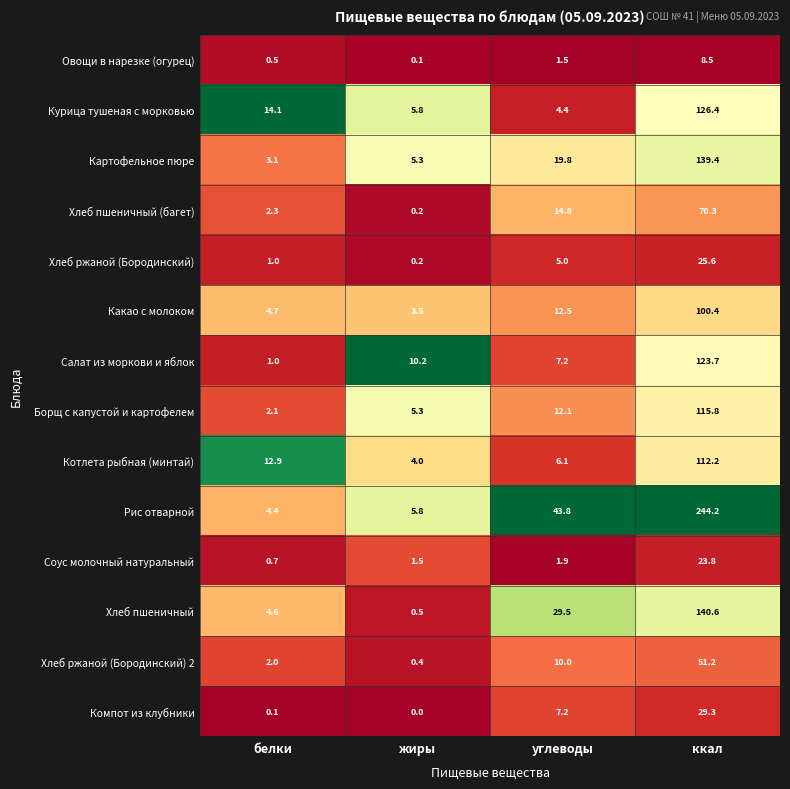

What is the total value across all series at белки?

53.5